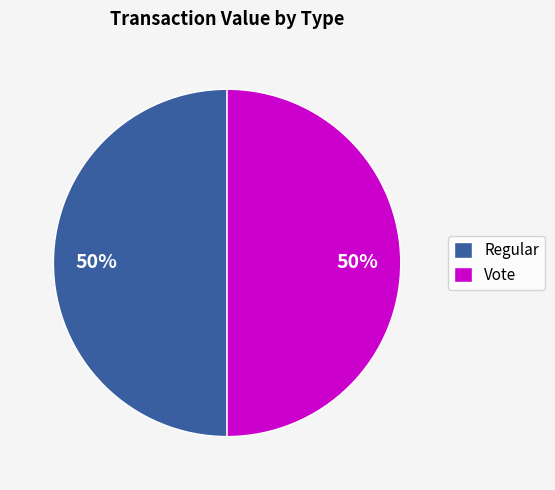

Count the number of slices in the pie.

2